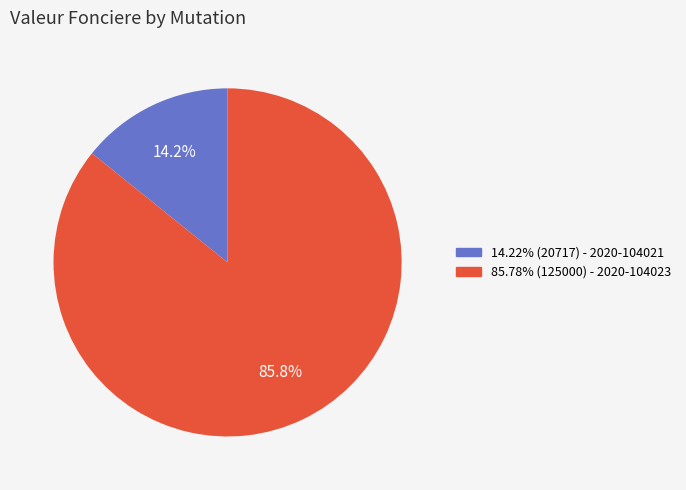

To the nearest percent, what is the difference between the largest and smallest slice percentages?

72%